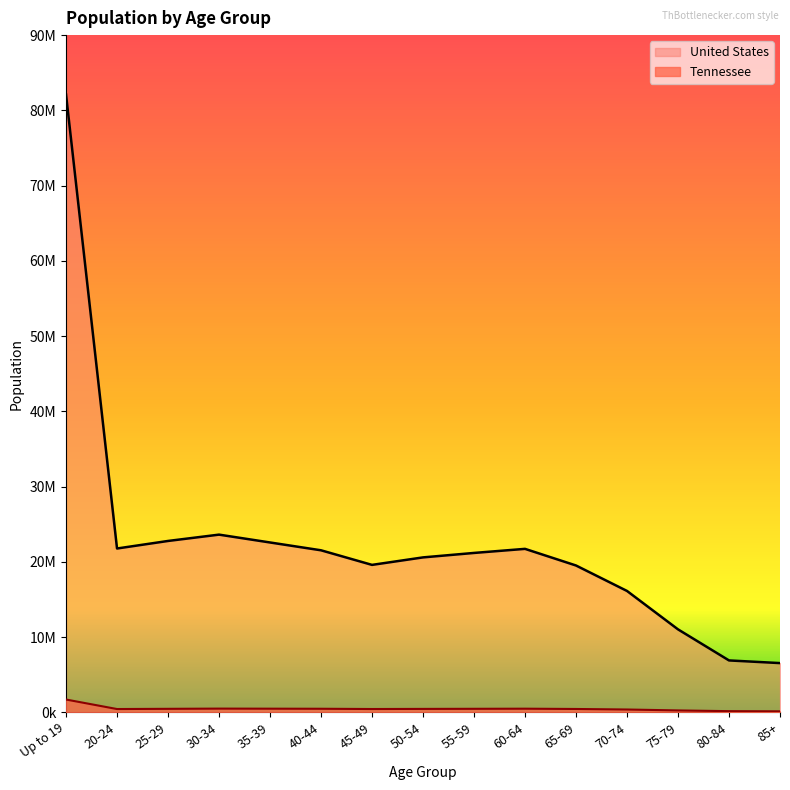

Where does the United States series first go above 21174928?

Up to 19